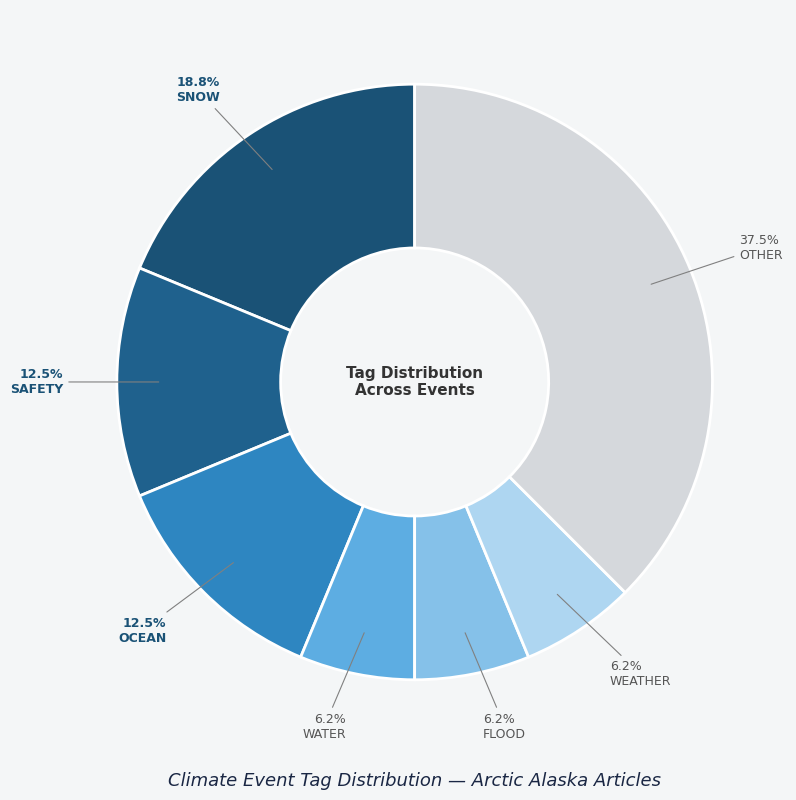

Is there any slice that represents more than half of the pie?

No